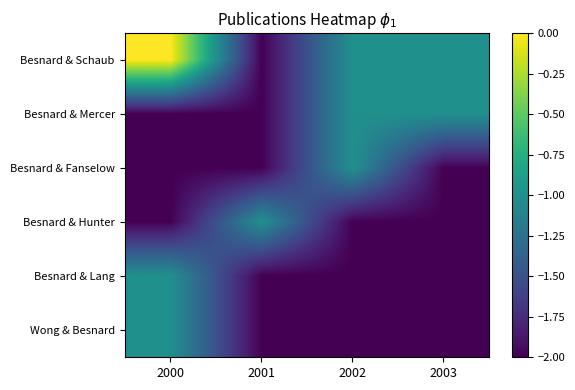

Reading left to right, extract all data points from this chart.

Besnard & Schaub: 2000=0	2001=-2	2002=-1	2003=-1
Besnard & Mercer: 2000=-2	2001=-2	2002=-1	2003=-1
Besnard & Fanselow: 2000=-2	2001=-2	2002=-1	2003=-2
Besnard & Hunter: 2000=-2	2001=-1	2002=-2	2003=-2
Besnard & Lang: 2000=-1	2001=-2	2002=-2	2003=-2
Wong & Besnard: 2000=-1	2001=-2	2002=-2	2003=-2